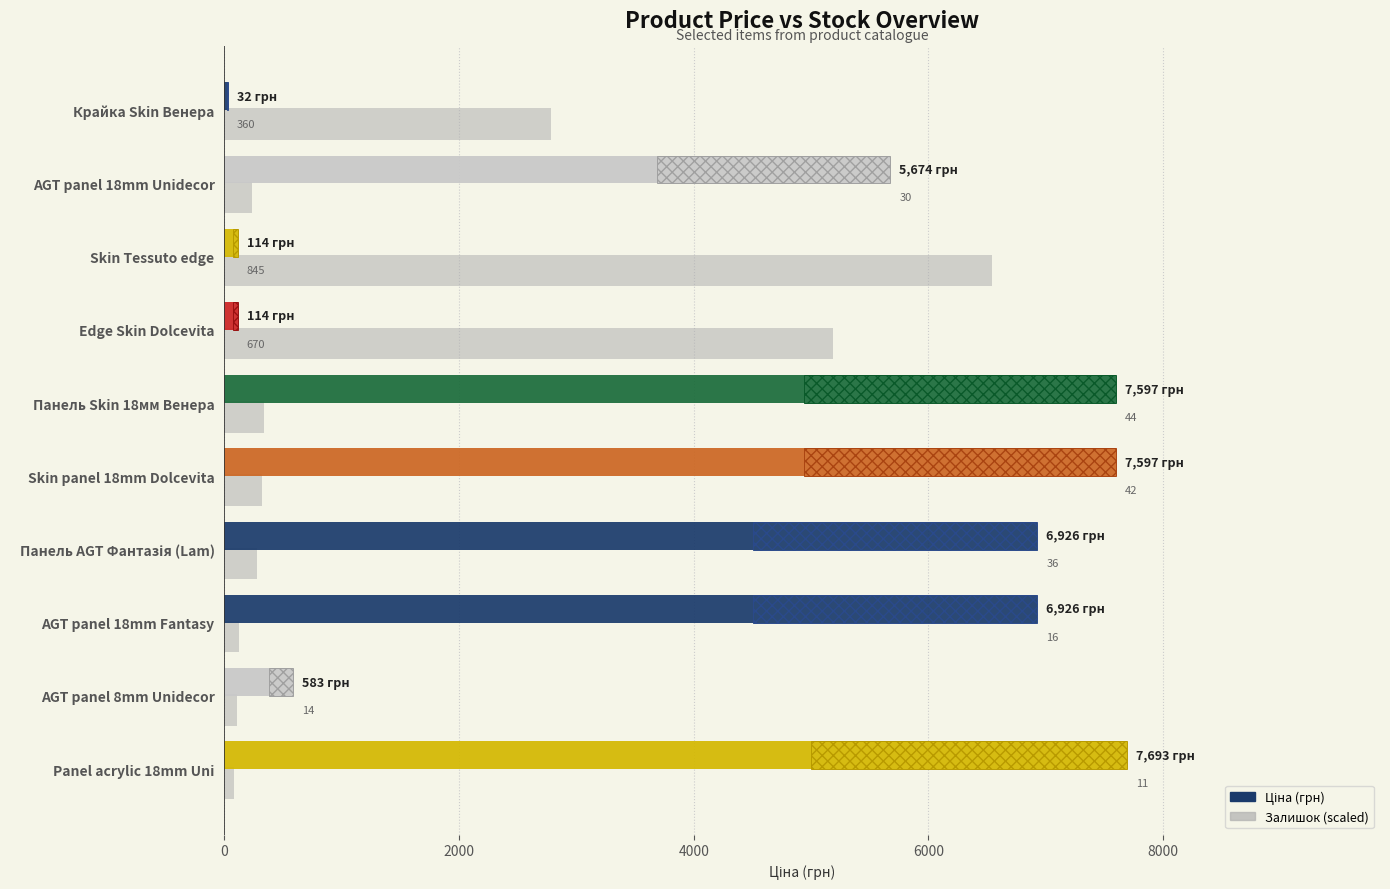

Reading left to right, extract all data points from this chart.

Залишок (scaled): 2785.9	232.2	6539.2	5184.9	340.5	325.0	278.6	123.8	108.3	85.1
Ціна: 32.0	5673.8	114.1	114.1	7596.5	7596.5	6925.7	6925.7	582.6	7693.1